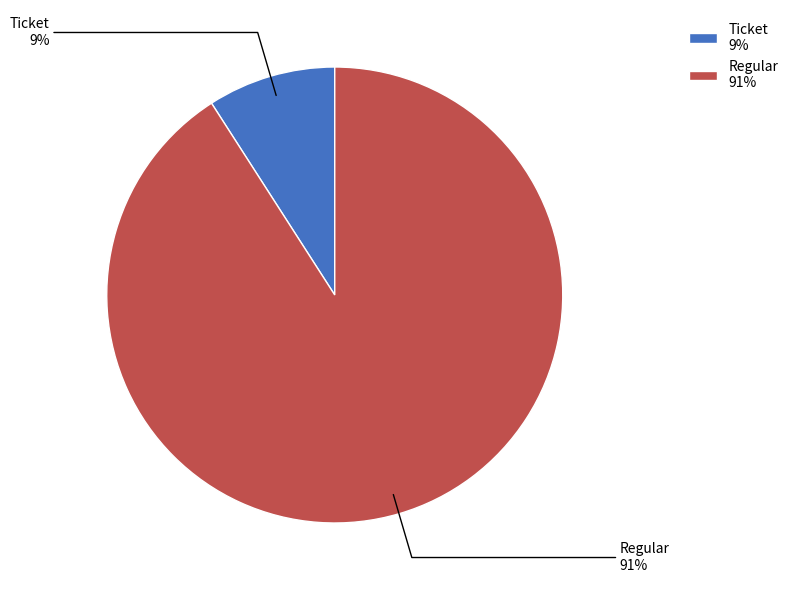

Which category has the smallest portion of the pie?

Ticket 9%